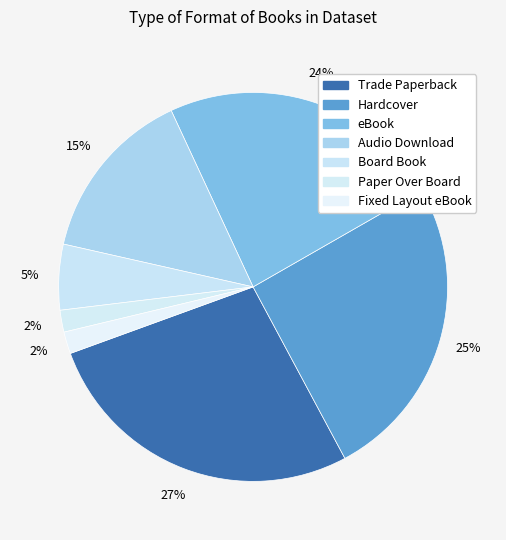

Rank the categories by value from highest to lowest.

Trade Paperback, Hardcover, eBook, Audio Download, Board Book, Paper Over Board, Fixed Layout eBook